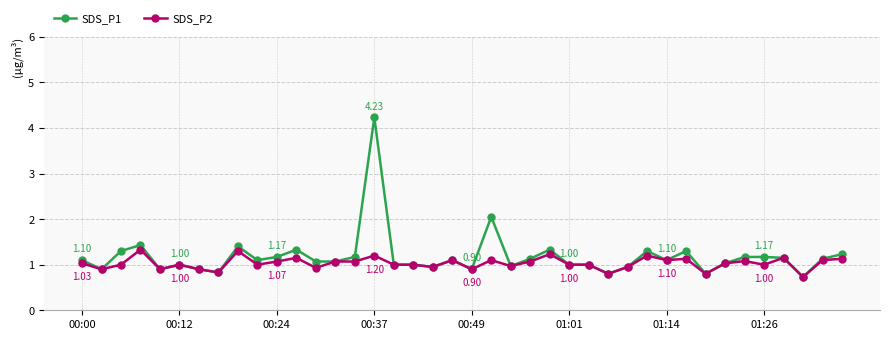

Which series has the widest spread of values?

SDS_P1